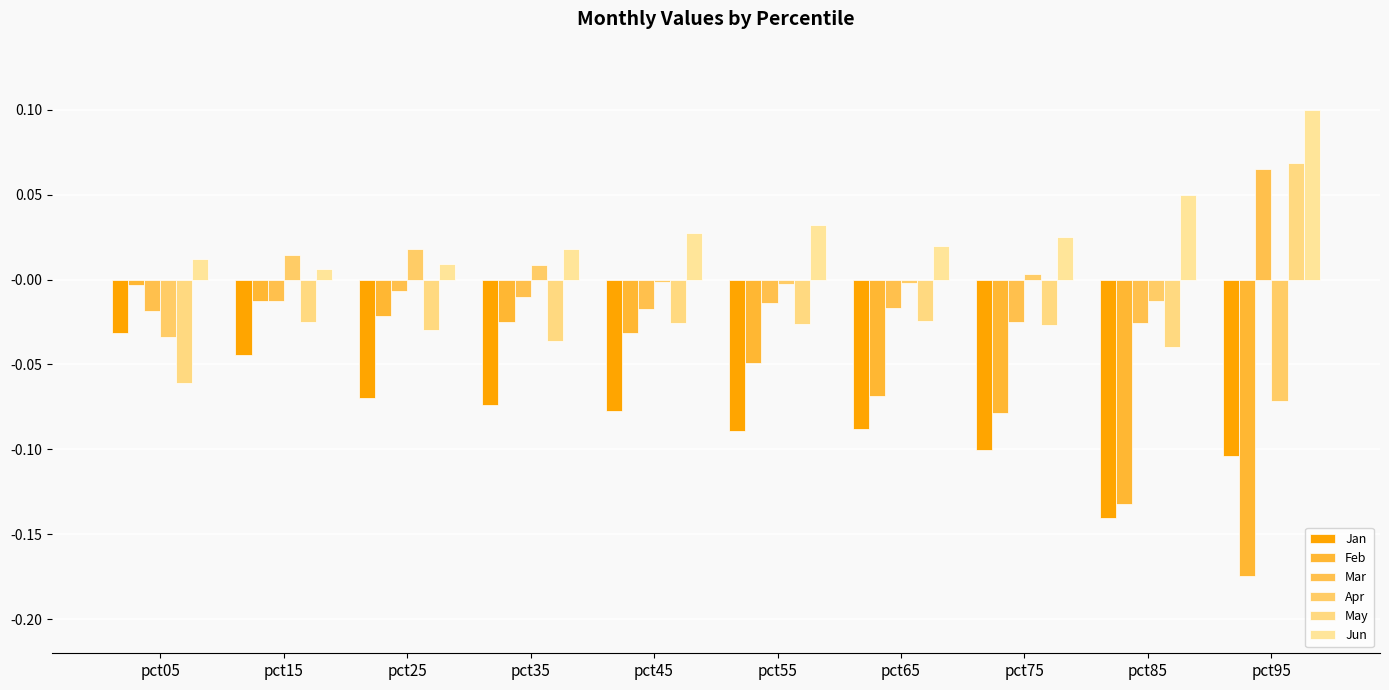

What is the minimum value for Jan?

-0.1